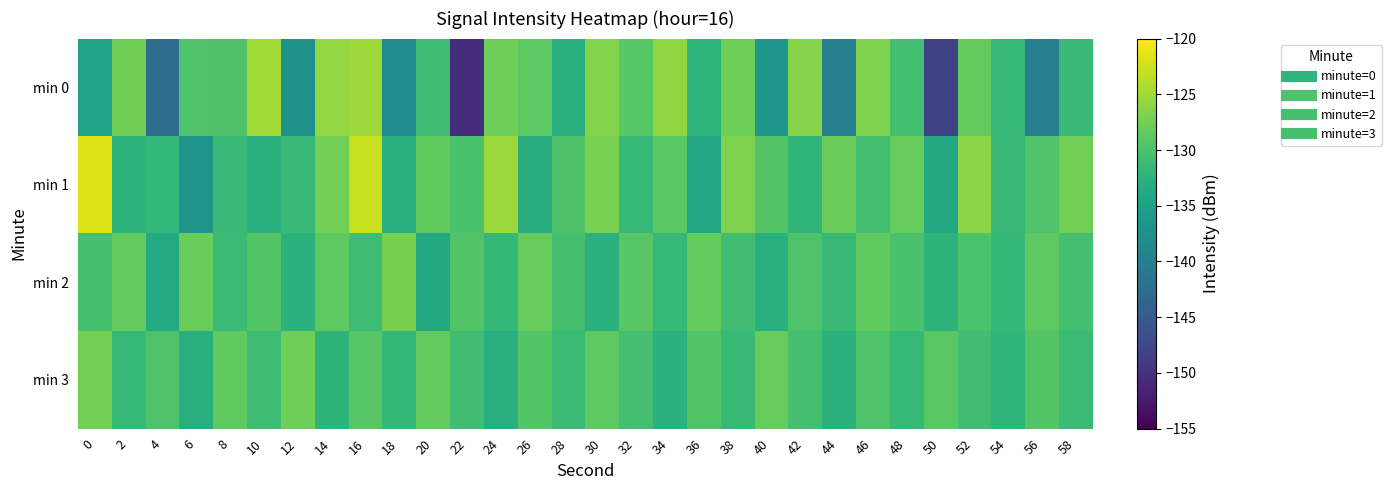

Between 46 and 8, which is larger?

46